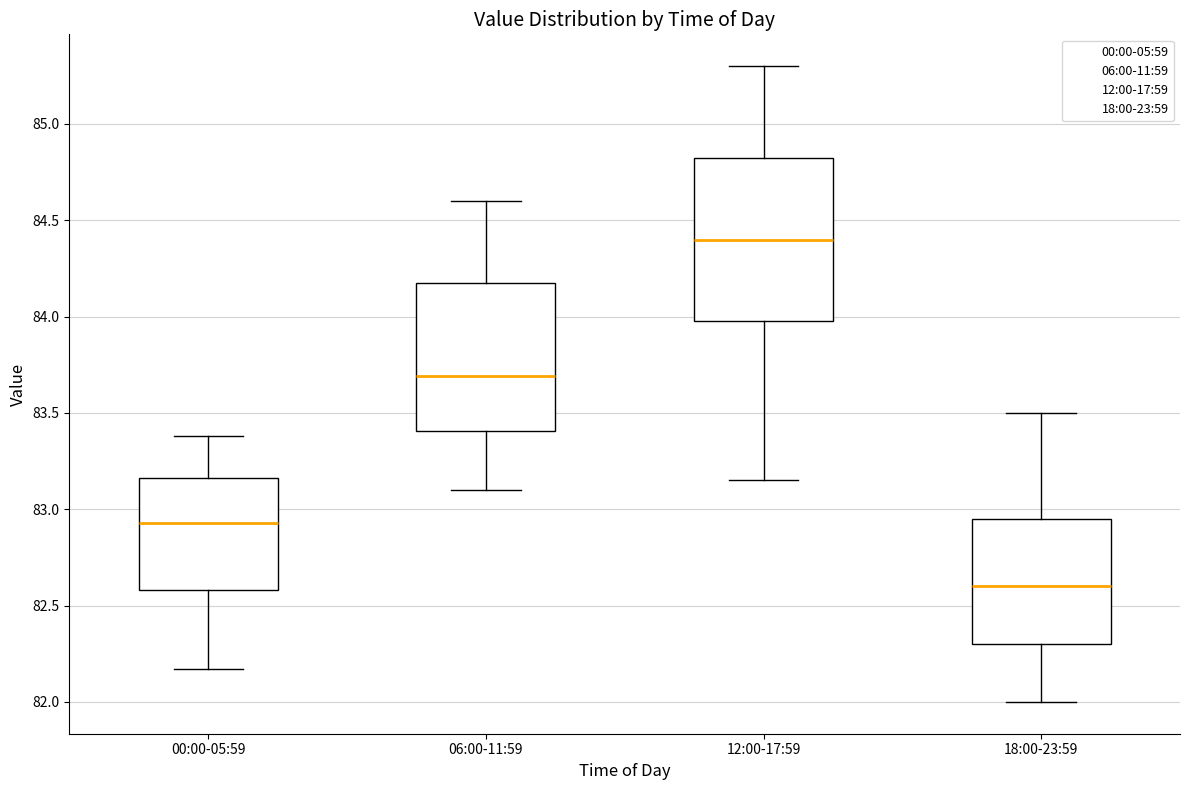

Comparing the boxes themselves (not the whiskers), which one is the tallest?

12:00-17:59